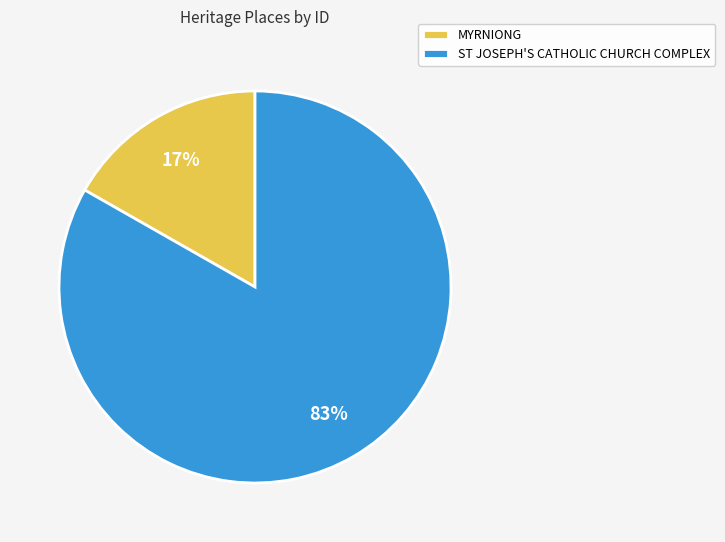

To the nearest percent, what percentage of the pie is ST JOSEPH'S CATHOLIC CHURCH COMPLEX?

83%